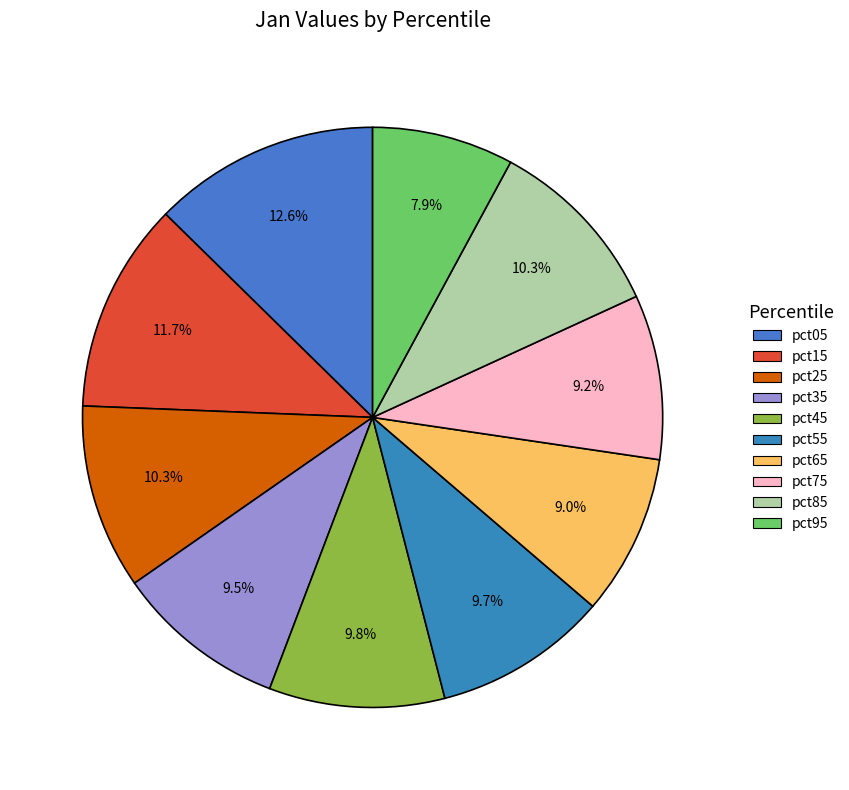

What percentage is the pct35 slice, to the nearest percent?

10%